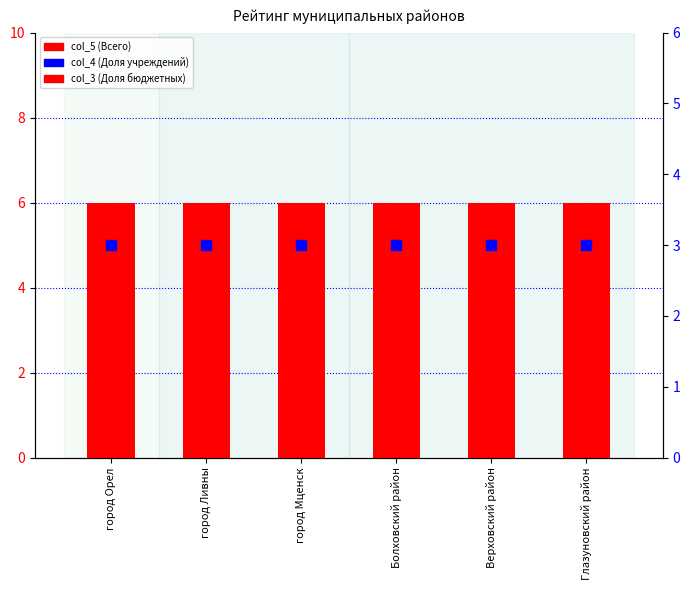

How many distinct data groups are displayed?

3